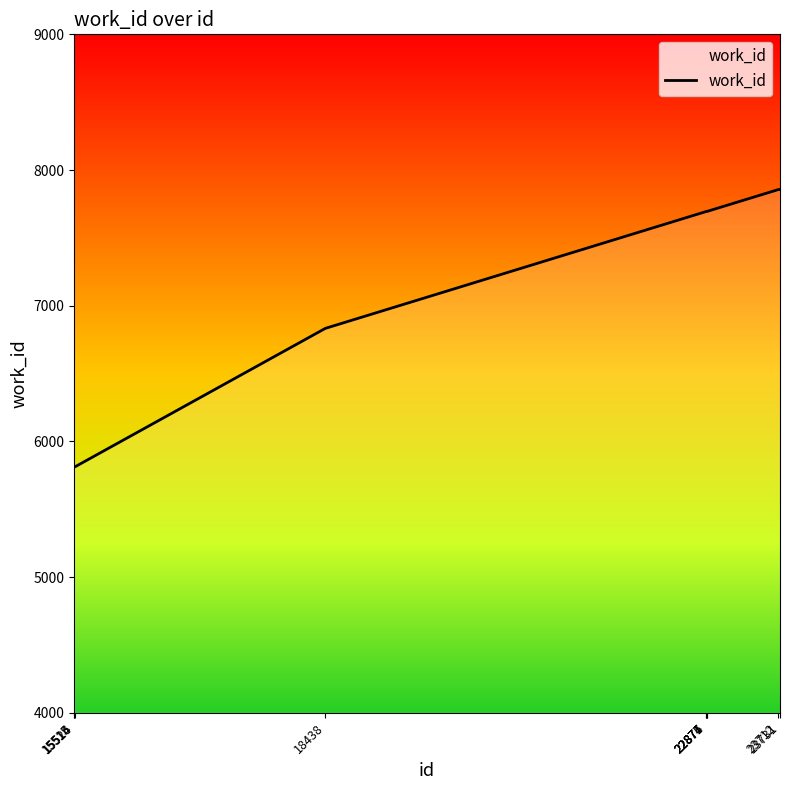

What is the greatest value displayed?

7856